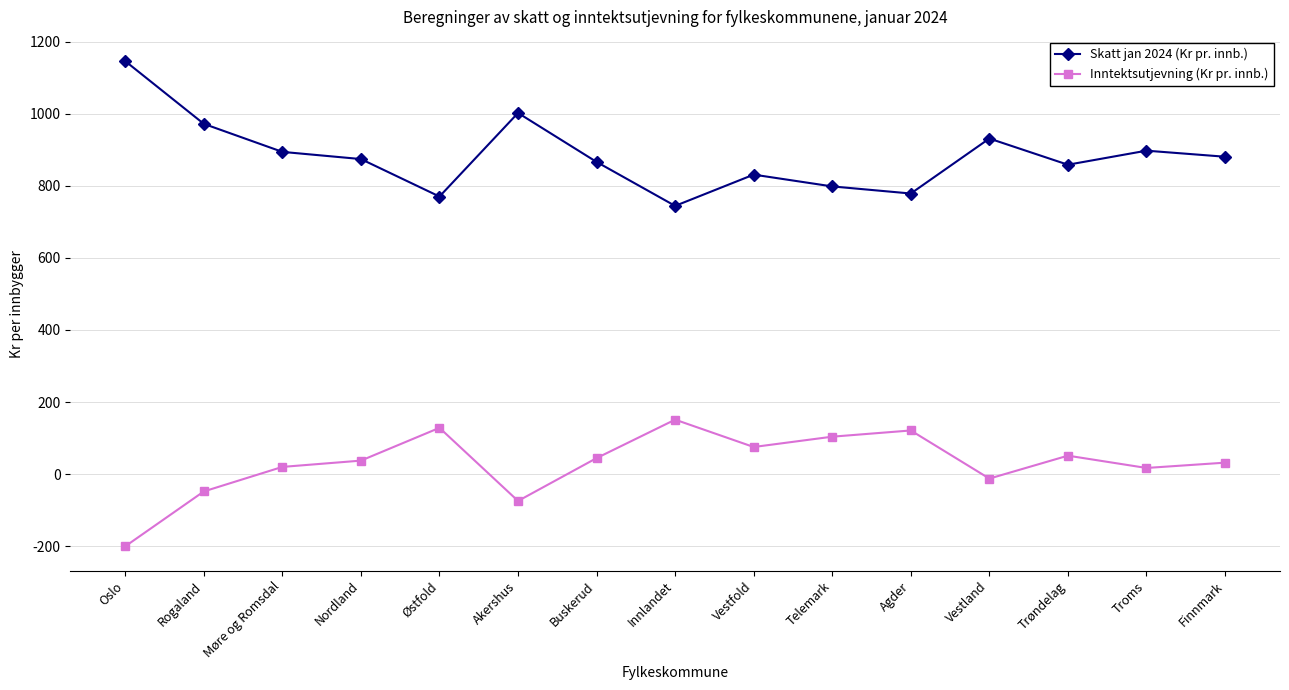

Where does the Skatt jan 2024 (Kr pr. innb.) series first go above 874?

Oslo